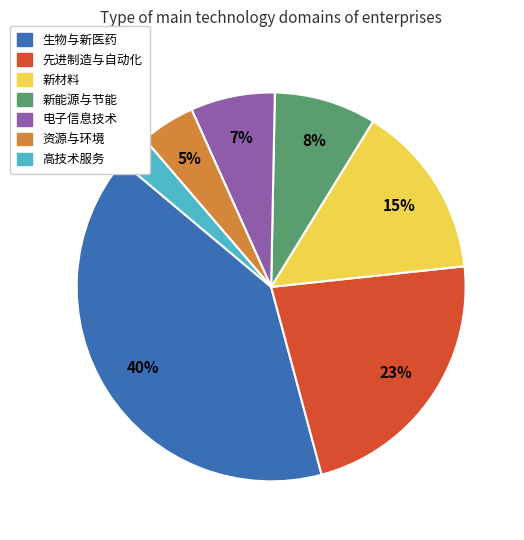

To the nearest percent, what is the difference between the 高技术服务 and 电子信息技术 slice percentages?

4%